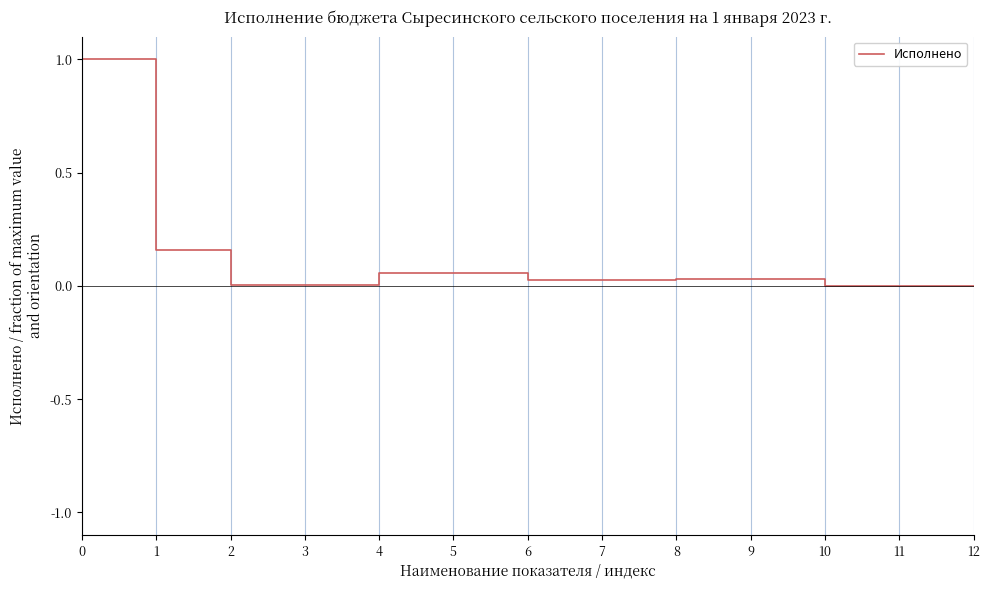

What is the maximum value shown in the chart?

1.0